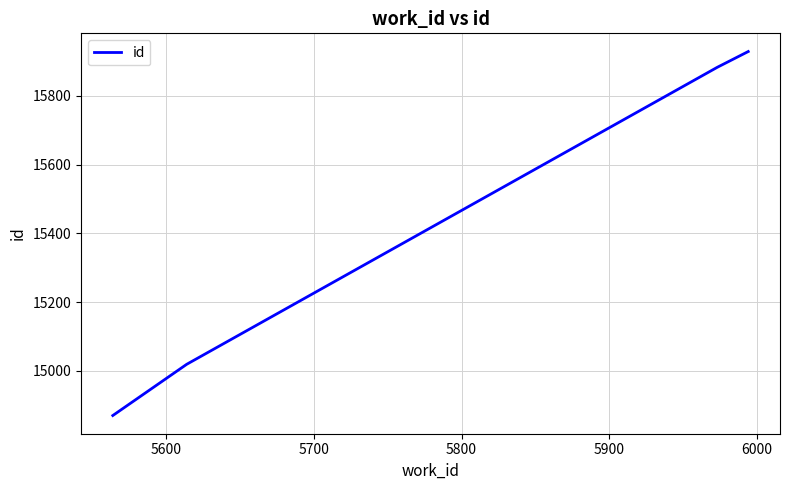

What is the smallest value displayed?

14870